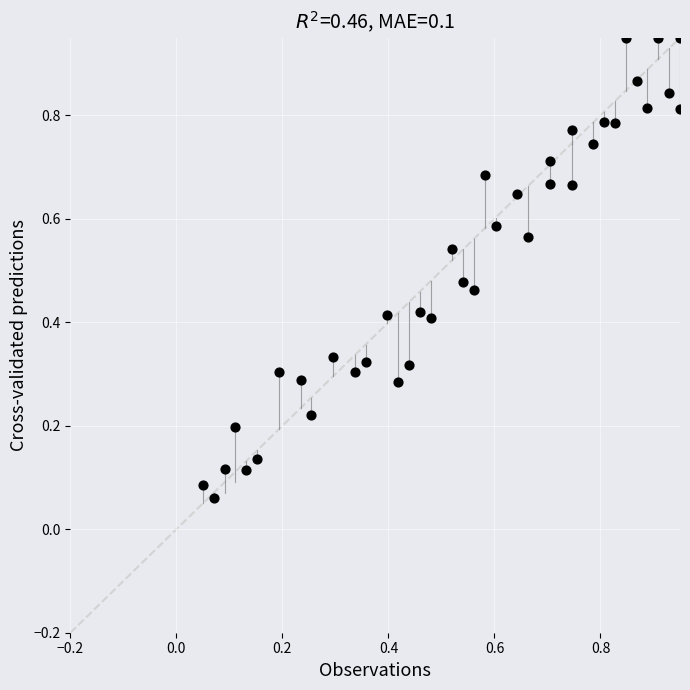

How many points are shown in the scatter plot?

38